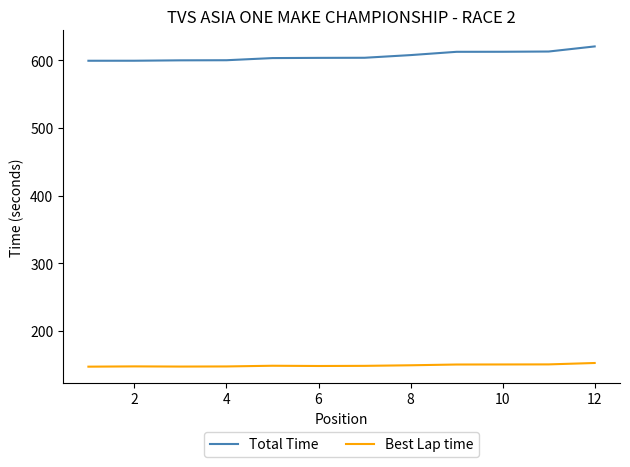

List the series in order of their peak value, highest first.

Total Time, Best Lap time